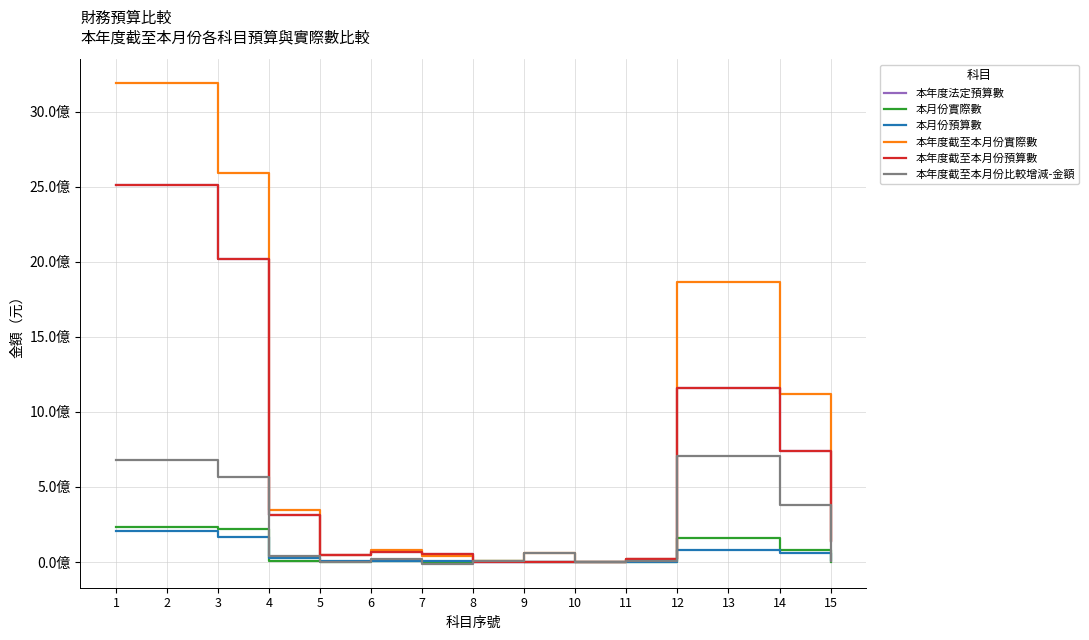

At which category is the sum across all series the highest?

1